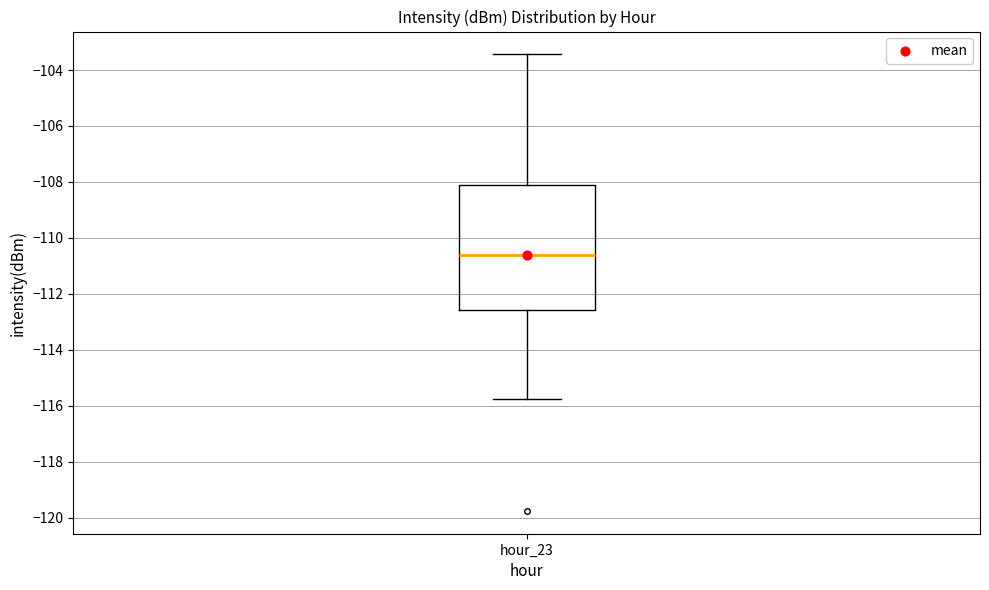

Transcribe this box plot: give where the median line is, the range the box spans, and where the two whiskers end, as read against the y-axis. The values are not printed on the chart, so give them approximately, as read against the axis.

median -110.6, box -112.6 to -108.2, whiskers -115.8 to -103.4